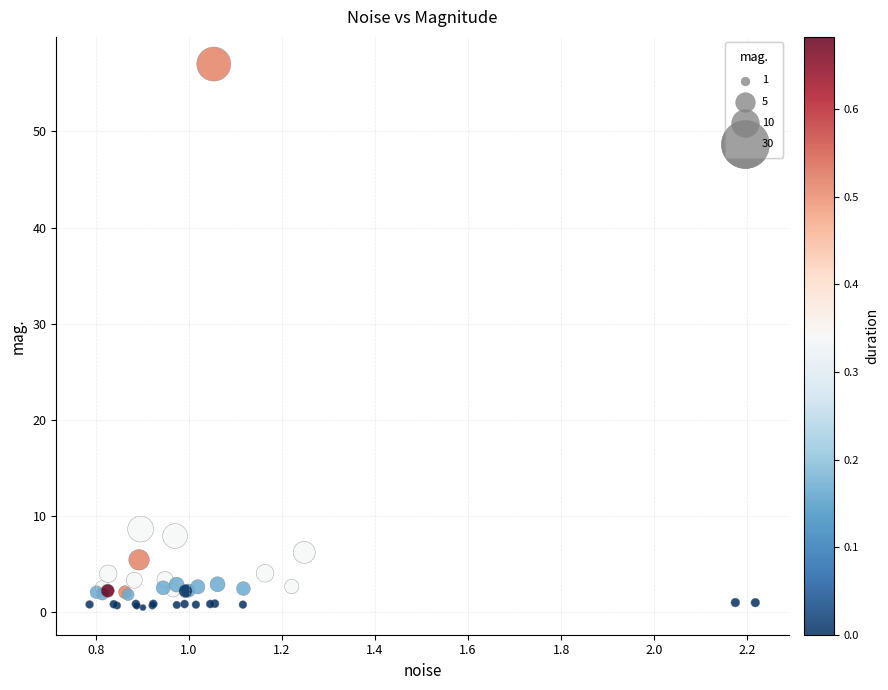

What Y value in the scatter plot is closest to 28?

8.7